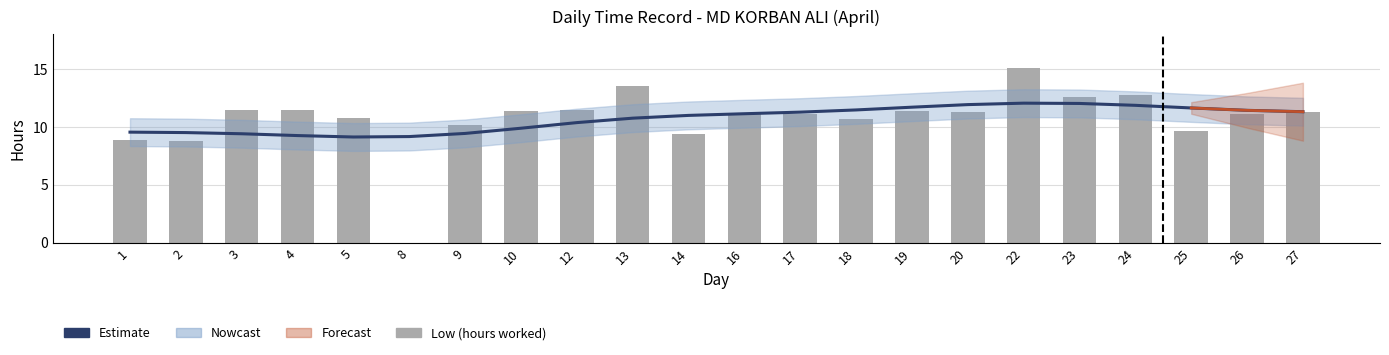

Reading right to left, extract all data points from this chart.

Estimate: 11.3	11.4	11.6	11.9	12.0	12.0	11.9	11.7	11.5	11.3	11.1	11.0	10.7	10.4	9.9	9.4	9.2	9.1	9.2	9.4	9.5	9.5
Low (hours worked): 11.3	11.2	9.7	12.7	12.6	15.1	11.3	11.3	10.7	11.1	11.2	9.4	13.5	11.5	11.3	10.2	0.0	10.8	11.5	11.5	8.8	8.9